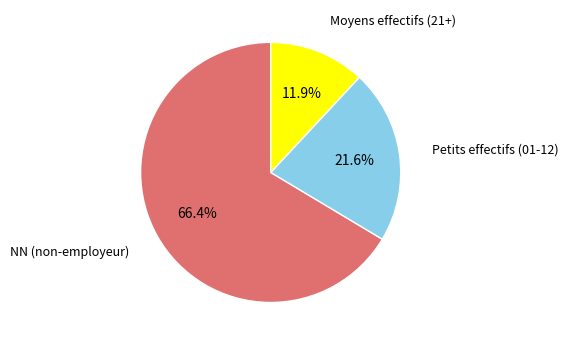

To the nearest percent, what is the average slice percentage?

33%